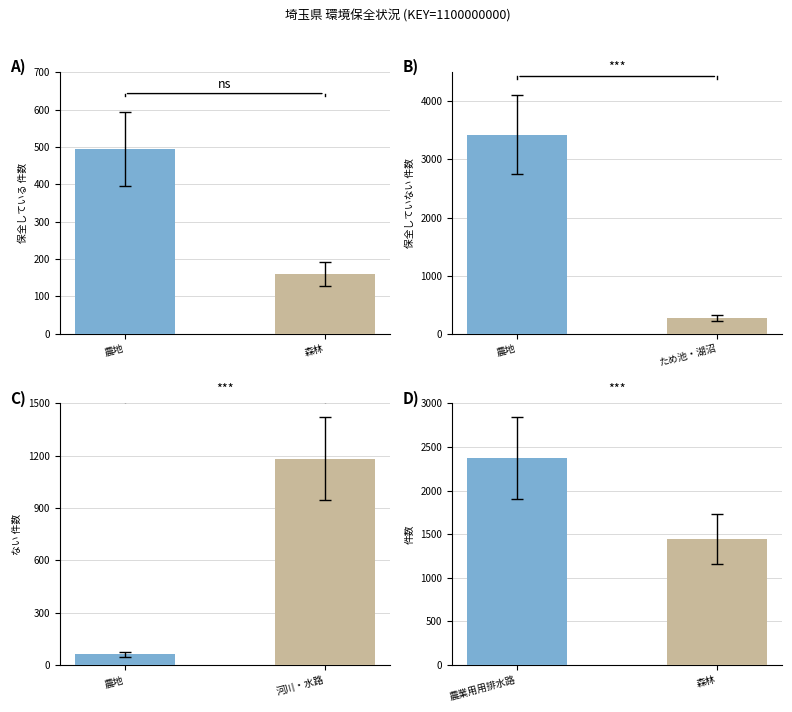

What is the label of the 2nd bar from the left?

森林